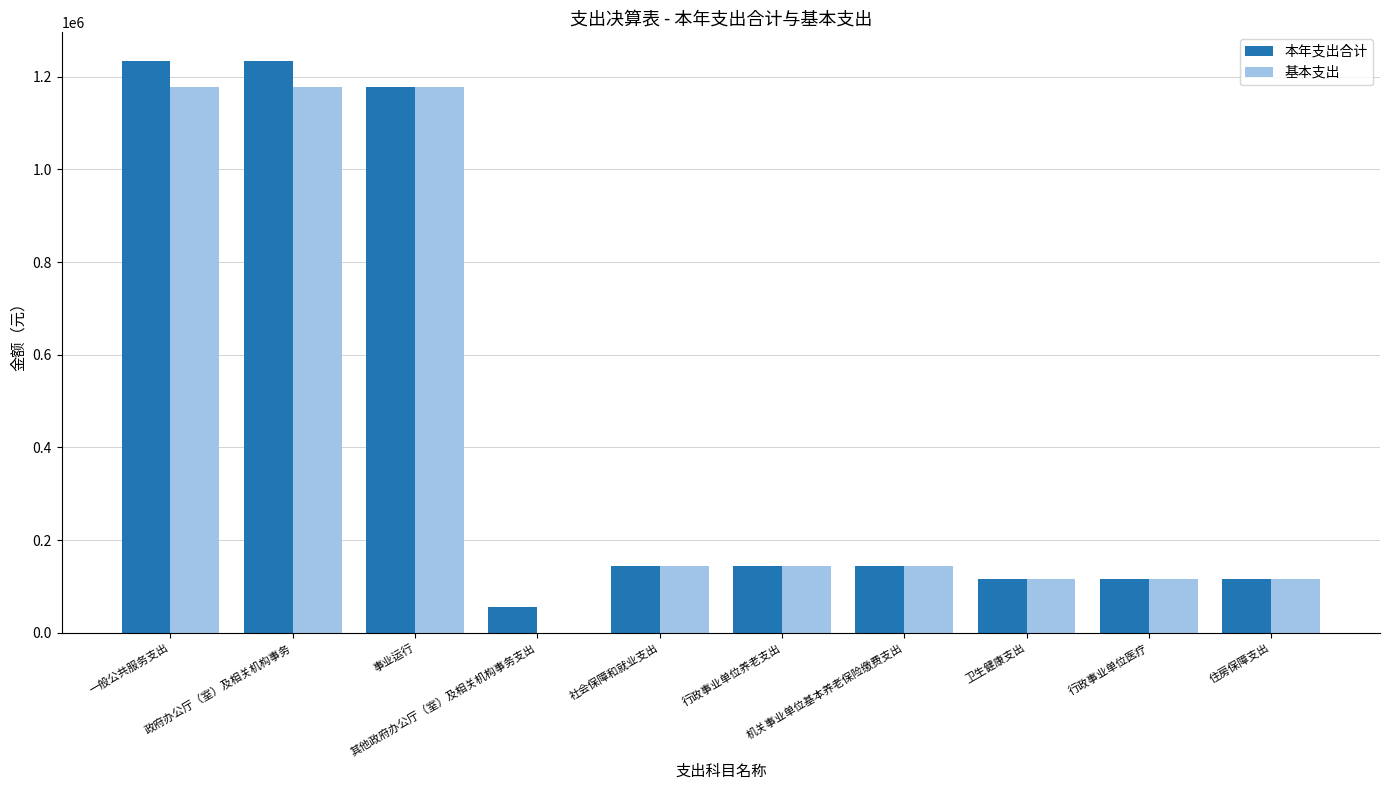

Which series has the largest total across all categories?

本年支出合计